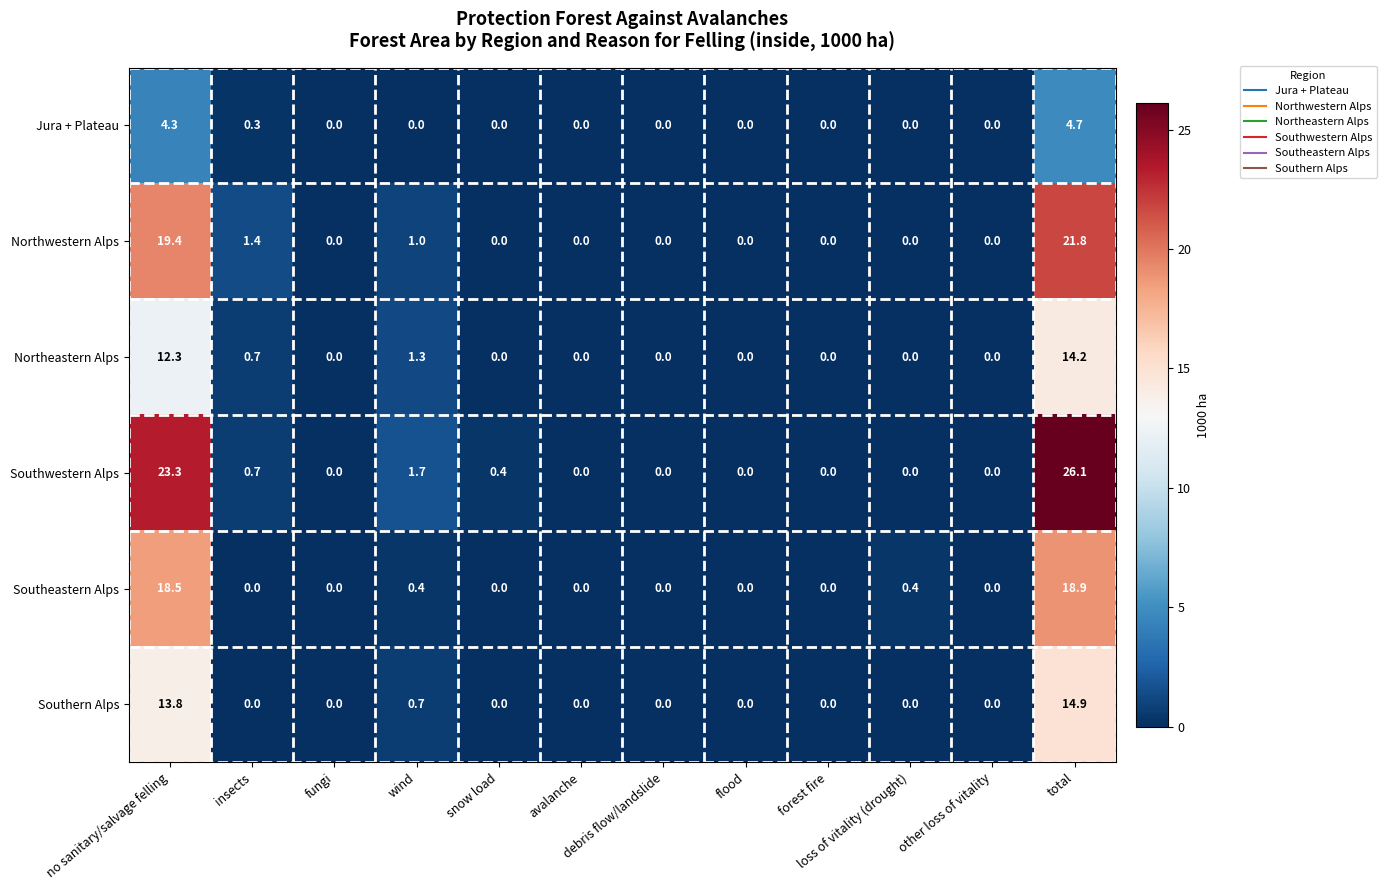

What is the sum of all Southern Alps values?

29.4